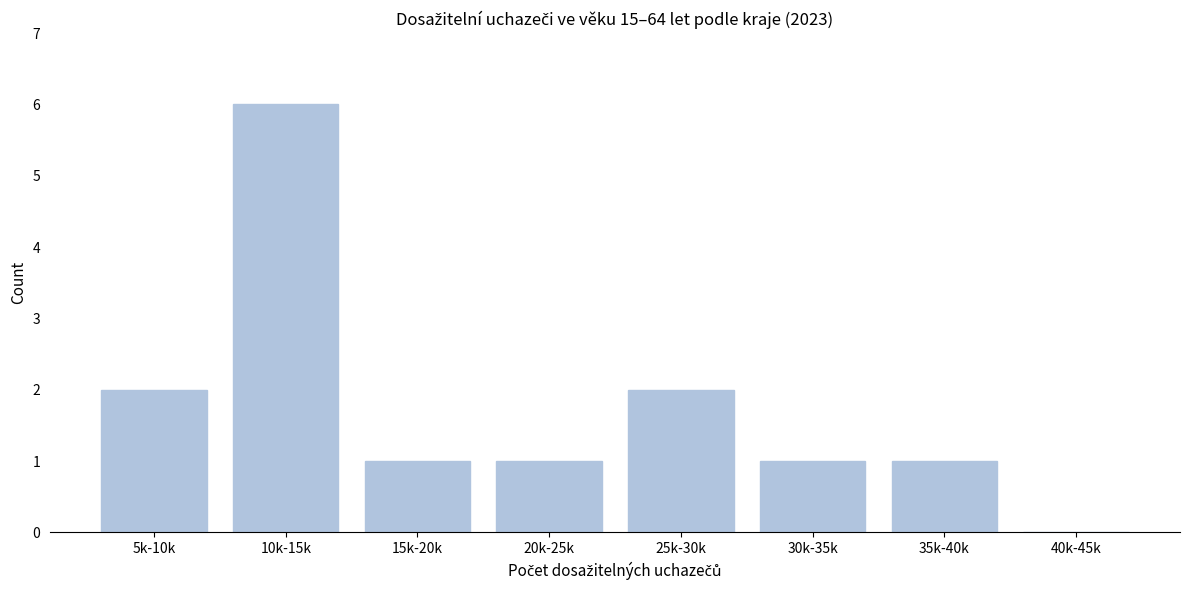

Reading right to left, list all the values displayed in this chart.

40k-45k=0	35k-40k=1	30k-35k=1	25k-30k=2	20k-25k=1	15k-20k=1	10k-15k=6	5k-10k=2